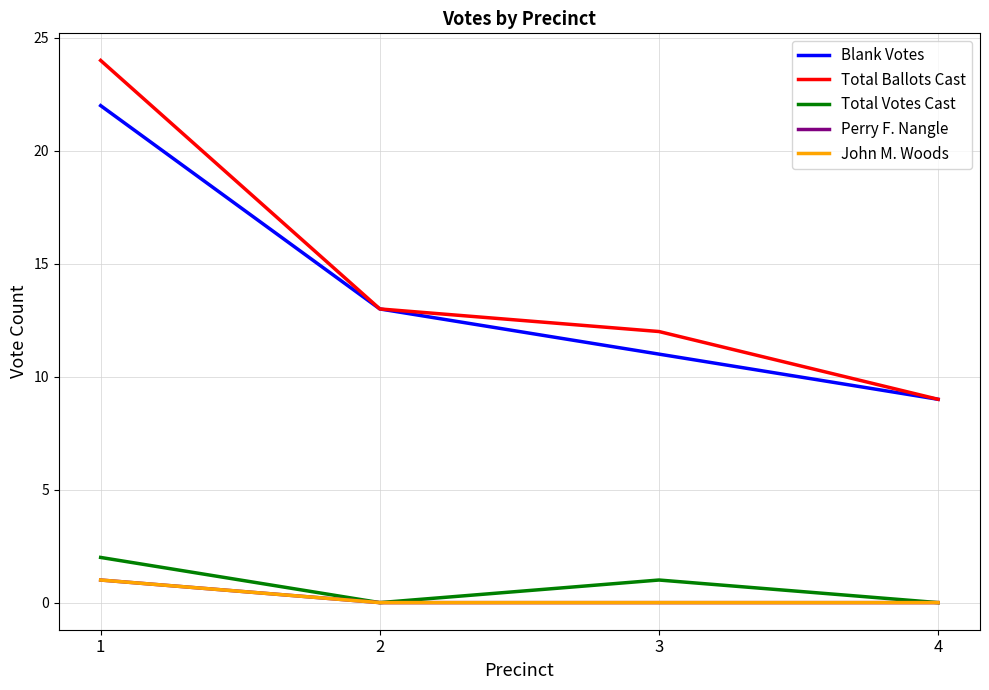

Reading left to right, what are all the values shown in this chart?

Blank Votes: 22	13	11	9
Total Ballots Cast: 24	13	12	9
Total Votes Cast: 2	0	1	0
Perry F. Nangle: 1	0	0	0
John M. Woods: 1	0	0	0